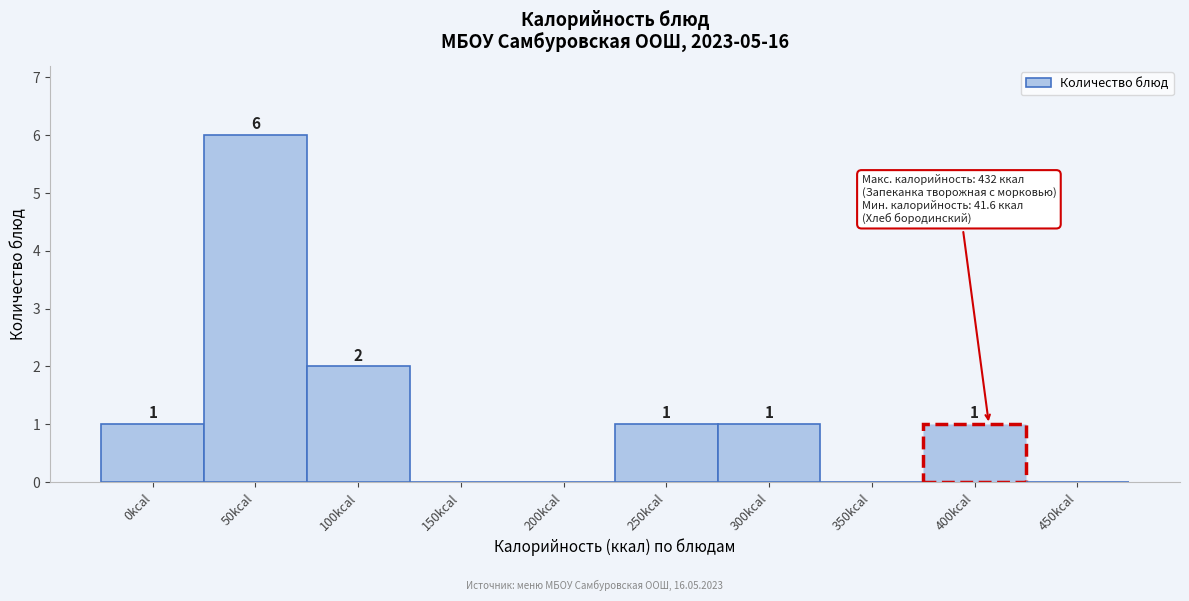

Reading left to right, list all the values displayed in this chart.

0kcal=1	50kcal=6	100kcal=2	150kcal=0	200kcal=0	250kcal=1	300kcal=1	350kcal=0	400kcal=1	450kcal=0